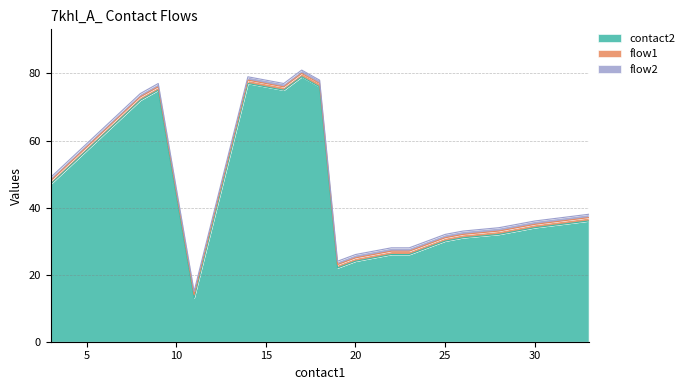

What is the maximum value shown in the chart?

79